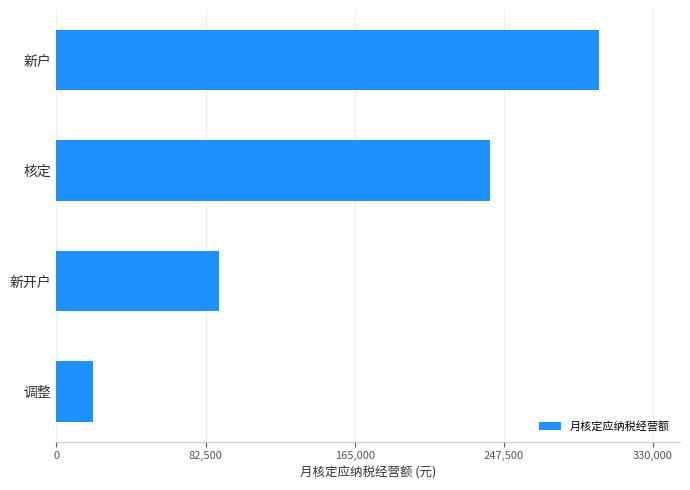

What is the sum of the values at 核定 and 新开户?

330000